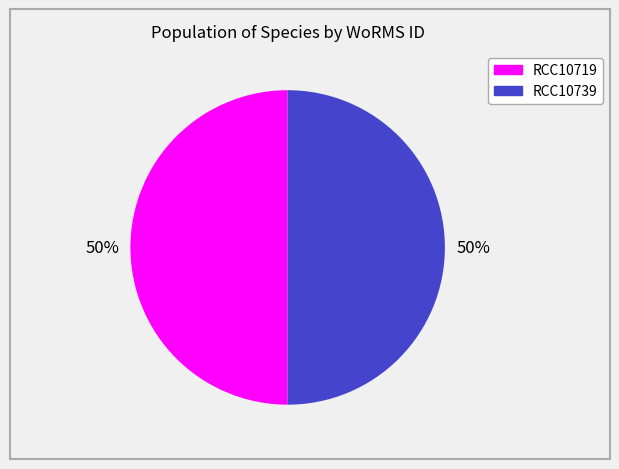

Do RCC10719 and RCC10739 together represent more than half of the pie?

Yes